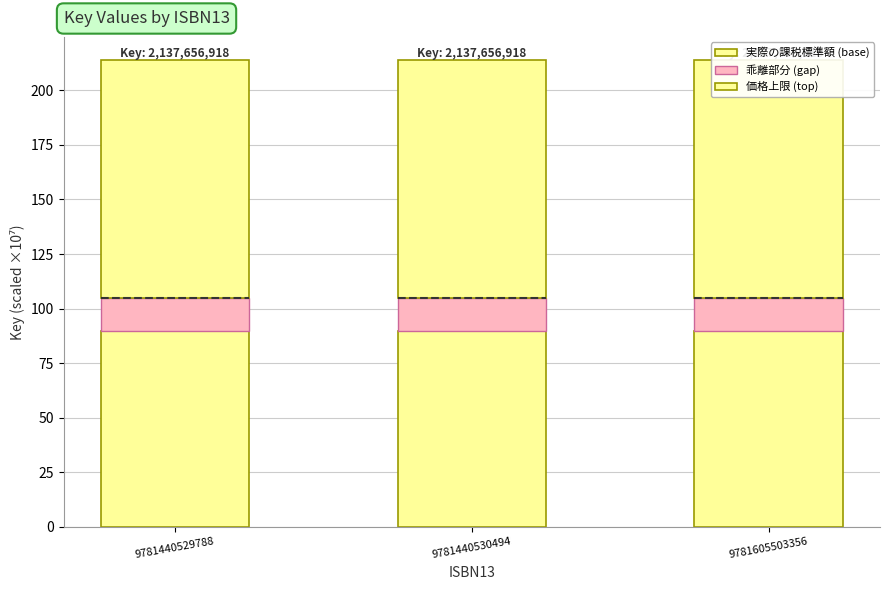

How many groups of bars are there?

3